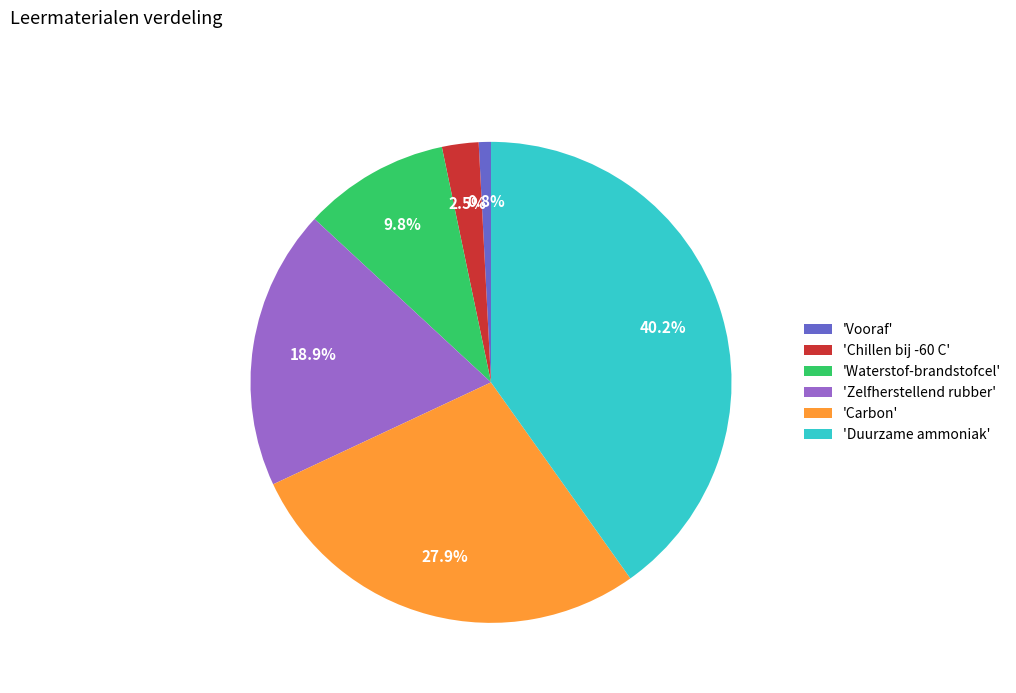

How many slices are in this pie chart?

6